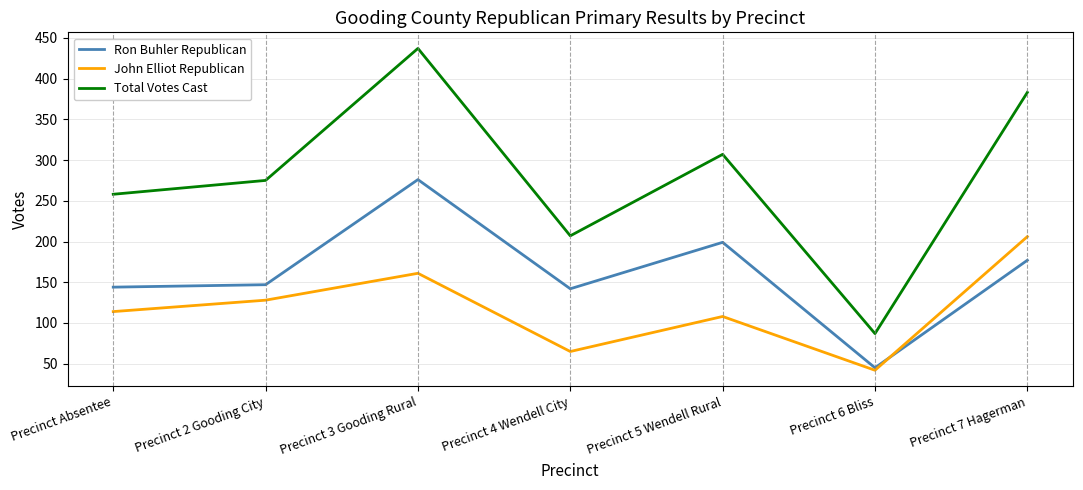

The value of John Elliot Republican at Precinct 6 Bliss is 42. True or false?

True